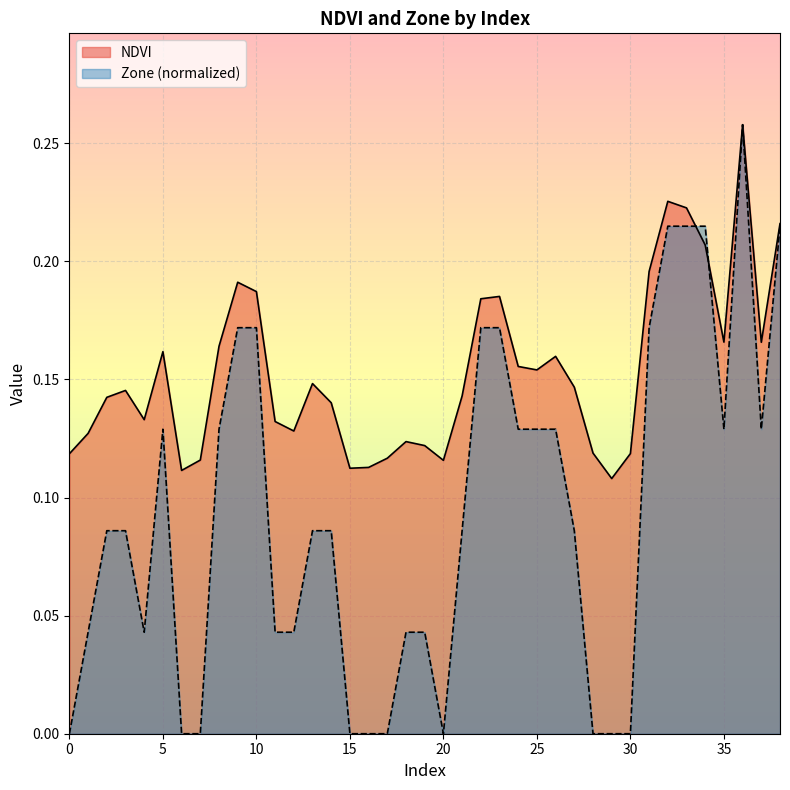

What is the maximum value shown in the chart?

0.3